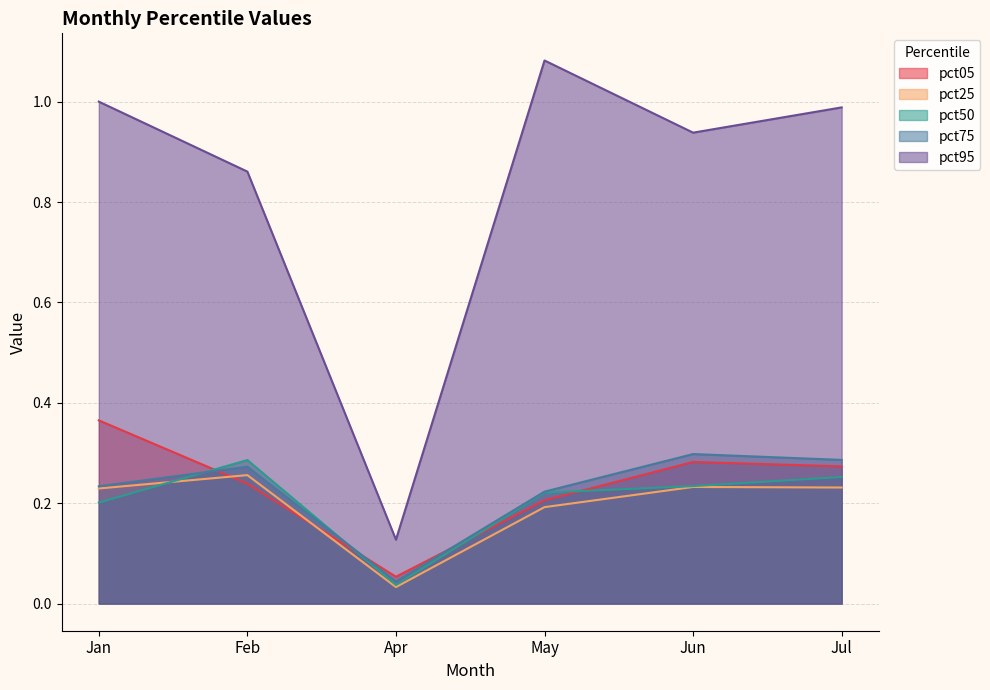

Reading left to right, extract all data points from this chart.

pct05: Jan=0.4	Feb=0.2	Apr=0.1	May=0.2	Jun=0.3	Jul=0.3
pct25: Jan=0.2	Feb=0.3	Apr=0.0	May=0.2	Jun=0.2	Jul=0.2
pct50: Jan=0.2	Feb=0.3	Apr=0.0	May=0.2	Jun=0.2	Jul=0.3
pct75: Jan=0.2	Feb=0.3	Apr=0.0	May=0.2	Jun=0.3	Jul=0.3
pct95: Jan=1.0	Feb=0.9	Apr=0.1	May=1.1	Jun=0.9	Jul=1.0